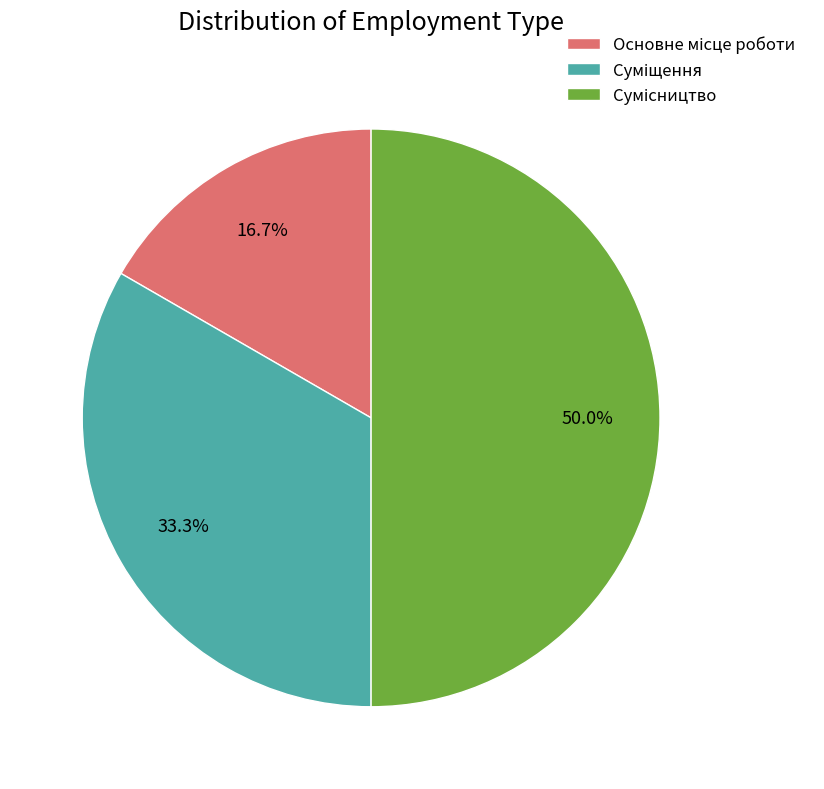

Does any single category account for the majority?

No